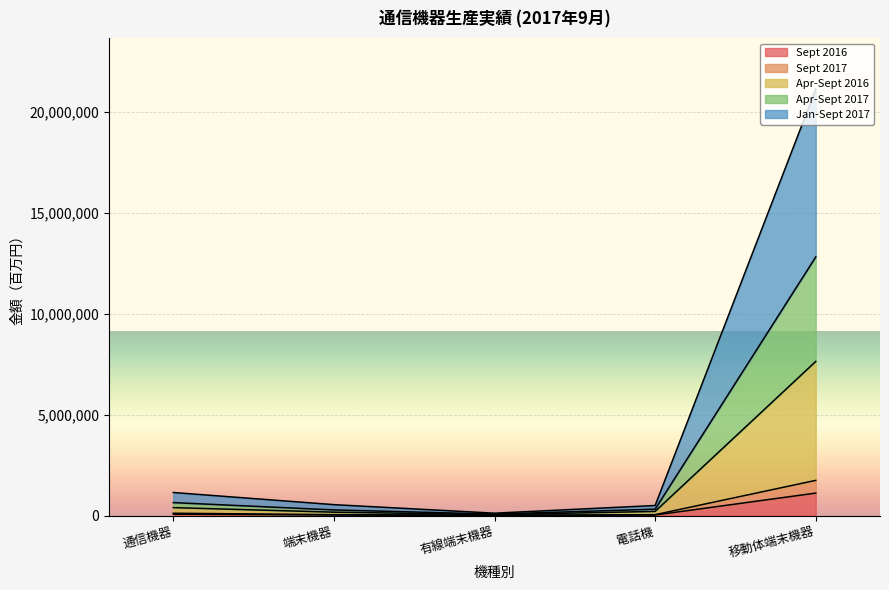

Which series changed the most between 通信機器 and 端末機器?

Jan-Sept 2017